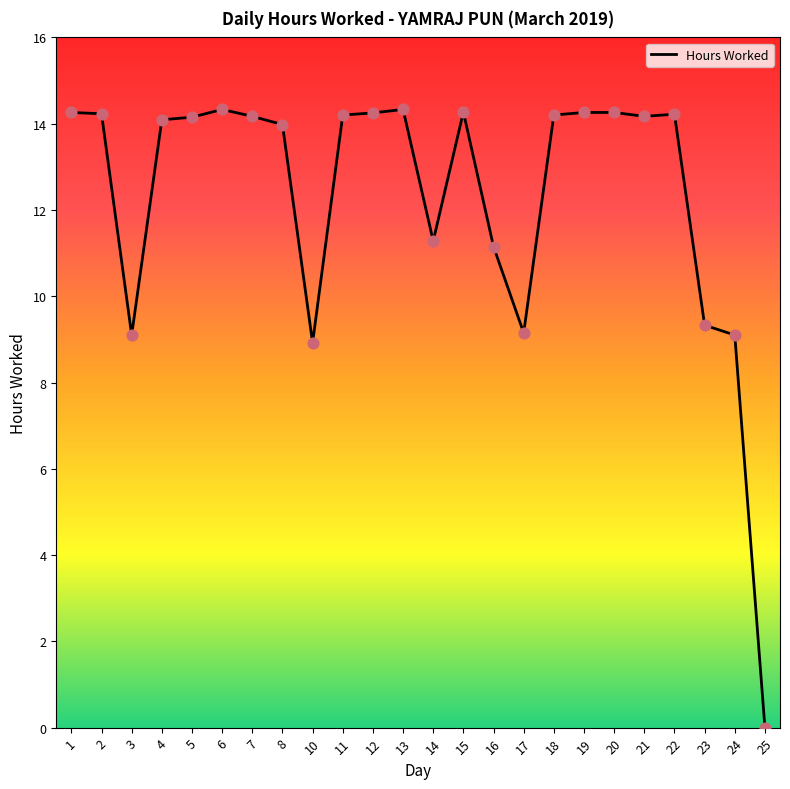

What is the change in value from 14 to 25?

-11.3